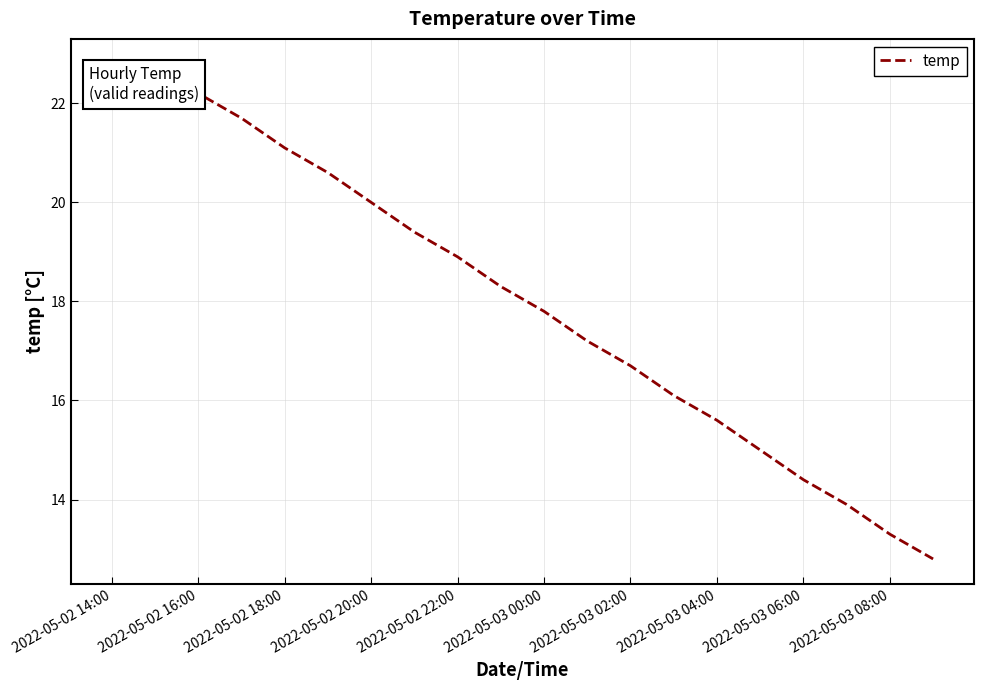

What is the difference between the maximum and minimum values?

10.0